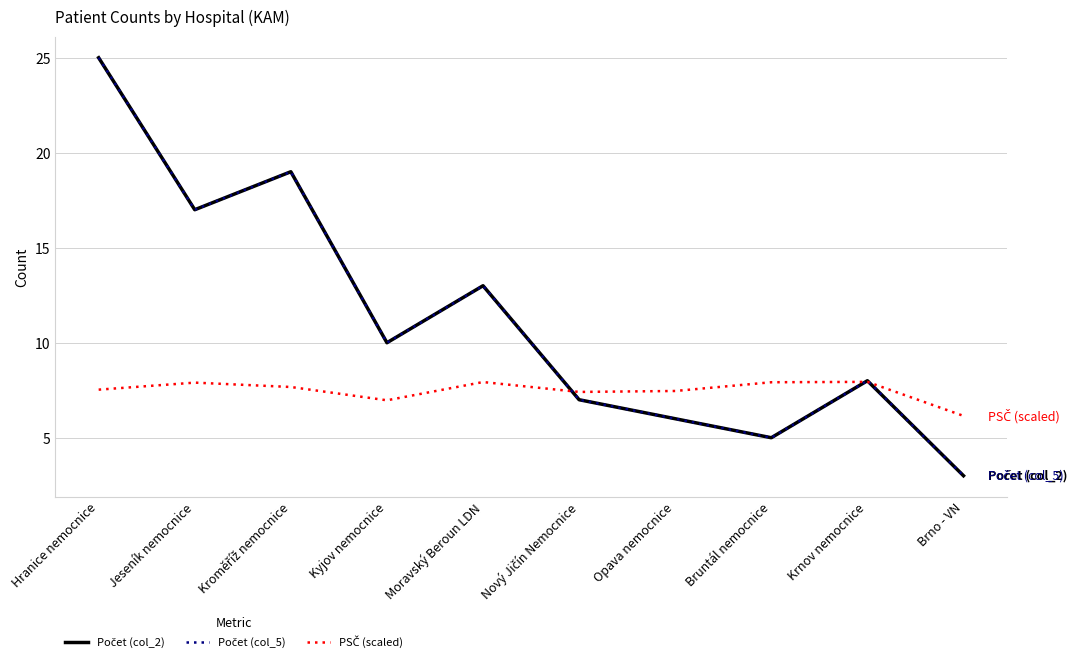

What is the label of the 9th point from the left?

Krnov nemocnice